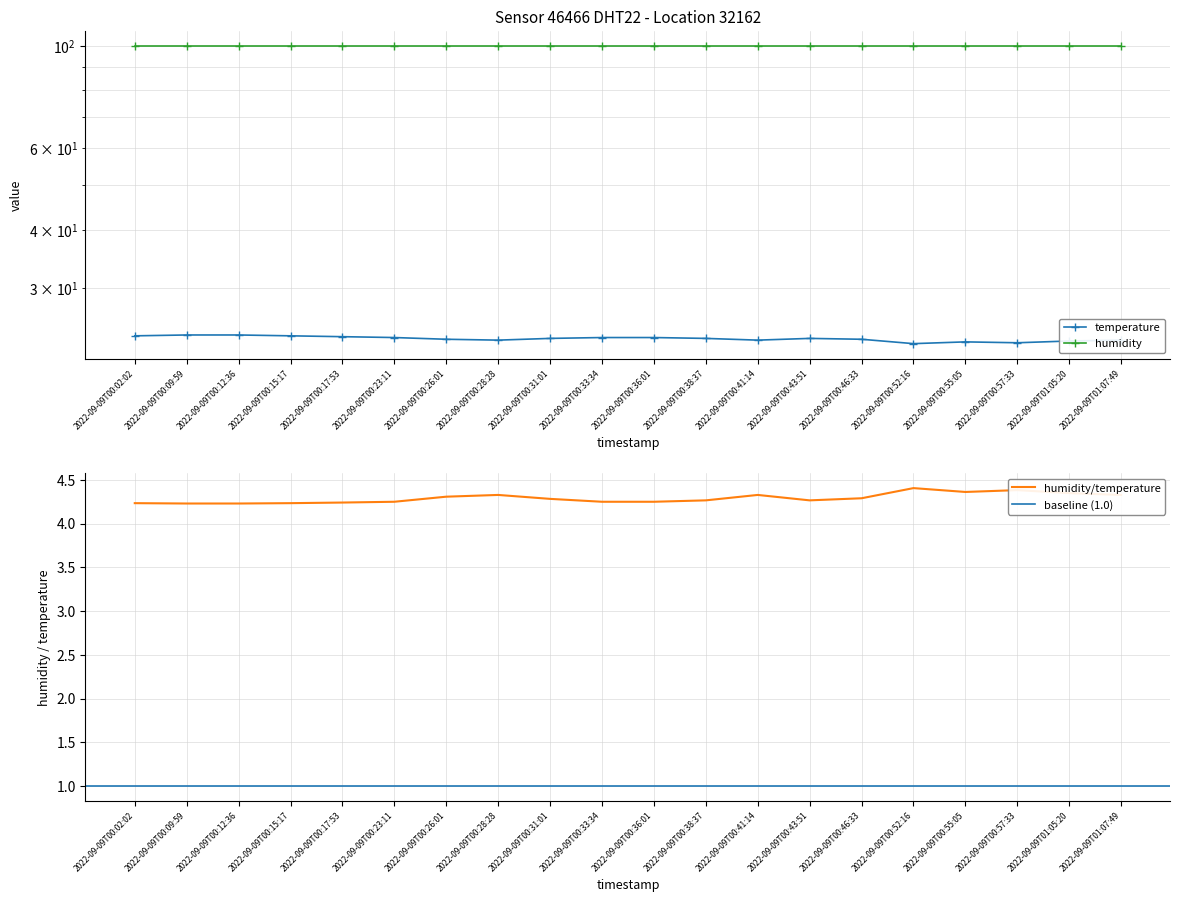

How many interior local valleys (lower than both neighbors) does the data have?

4